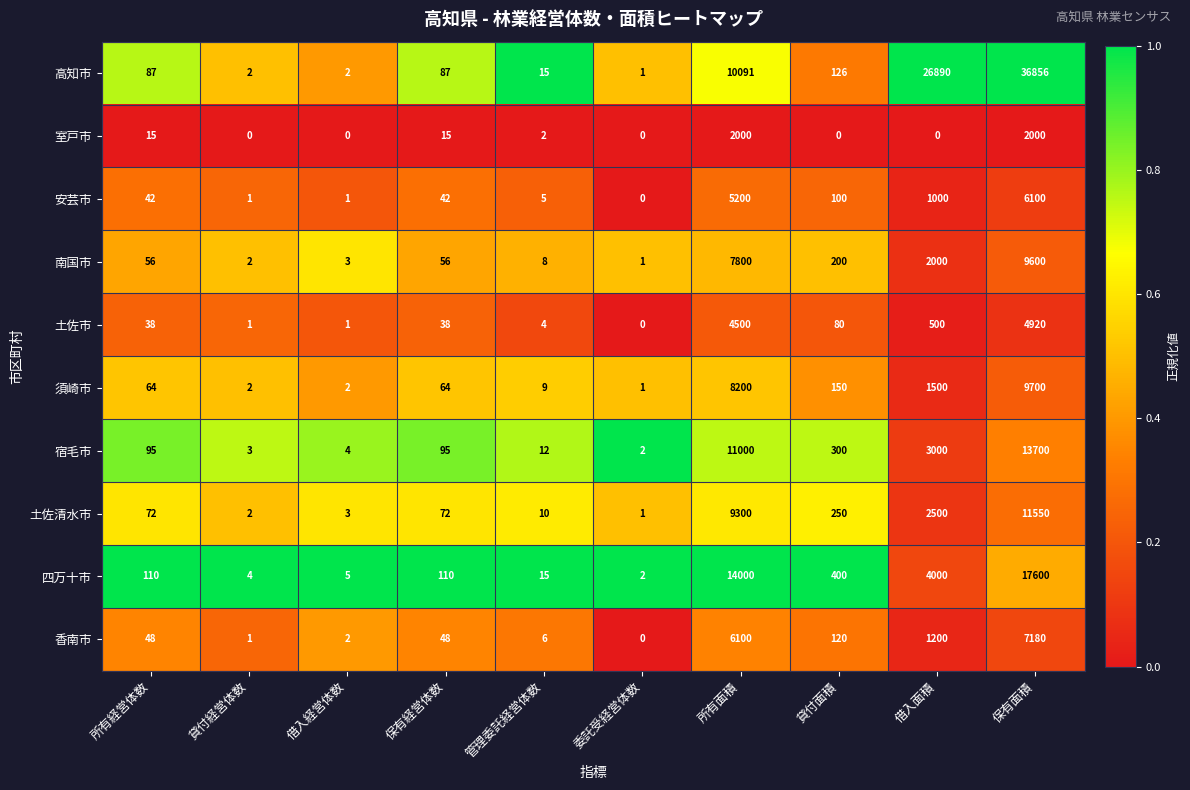

Count the number of data series in this chart.

10